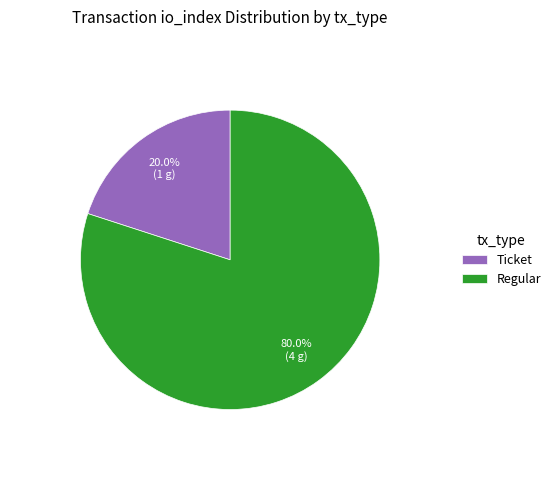

Which has a higher value, Ticket or Regular?

Regular